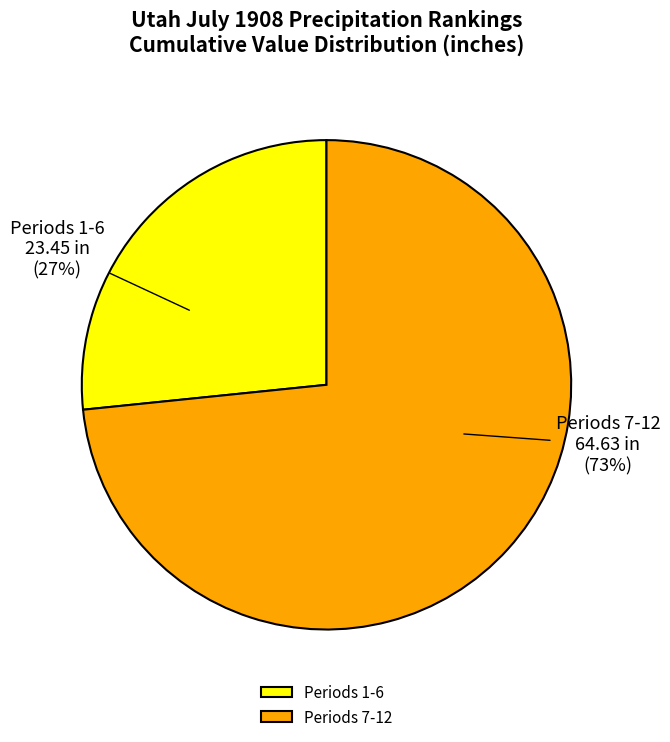

To the nearest percent, what portion does Periods 1-6 represent?

27%